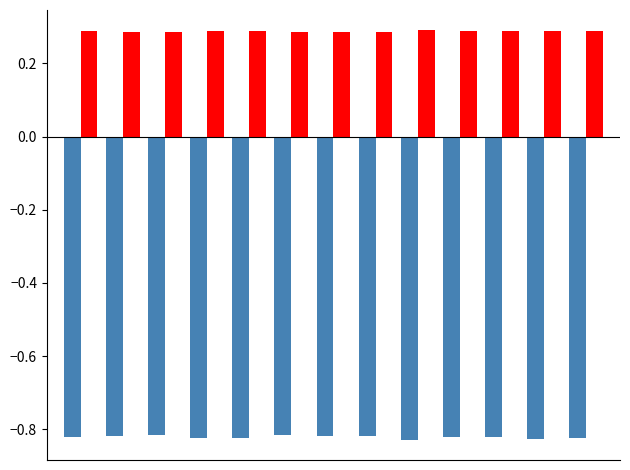

How many series are shown in this chart?

2